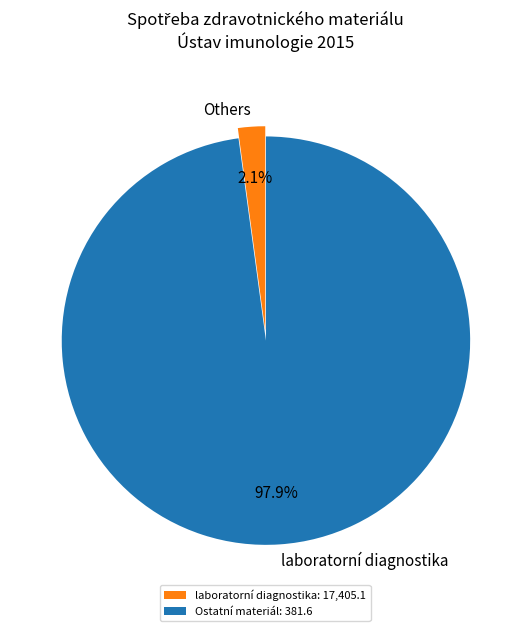

Between laboratorní diagnostika and Others, which is larger?

laboratorní diagnostika